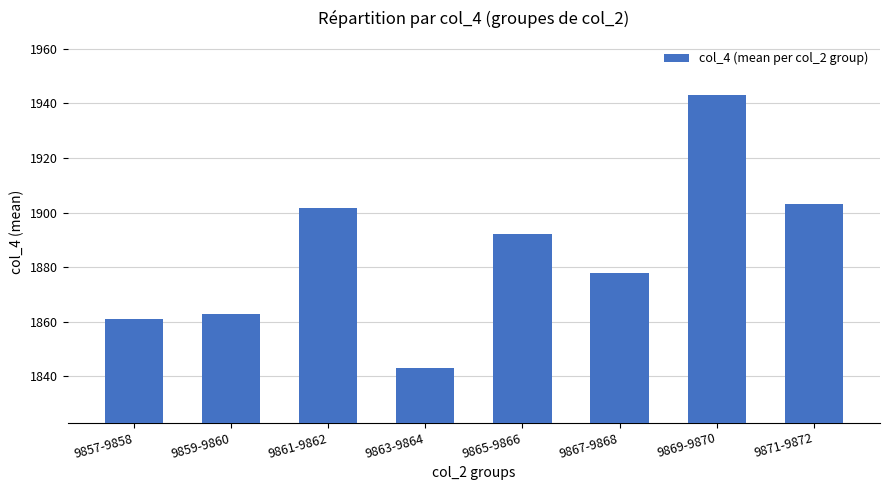

List the labels in order of value, largest first.

9869-9870, 9871-9872, 9861-9862, 9865-9866, 9867-9868, 9859-9860, 9857-9858, 9863-9864